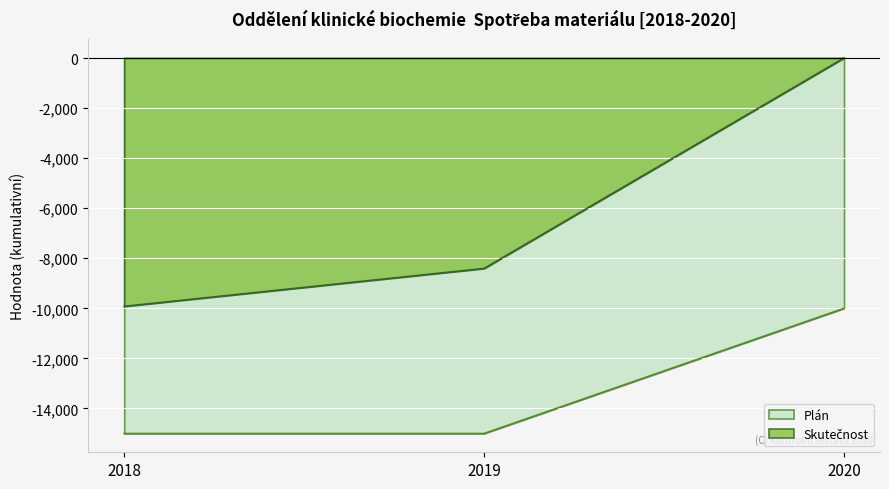

At how many categories does at least one series exceed -3731?

1